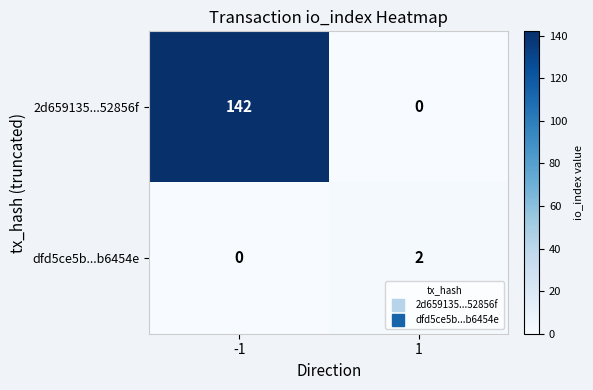

What is the greatest value displayed?

142